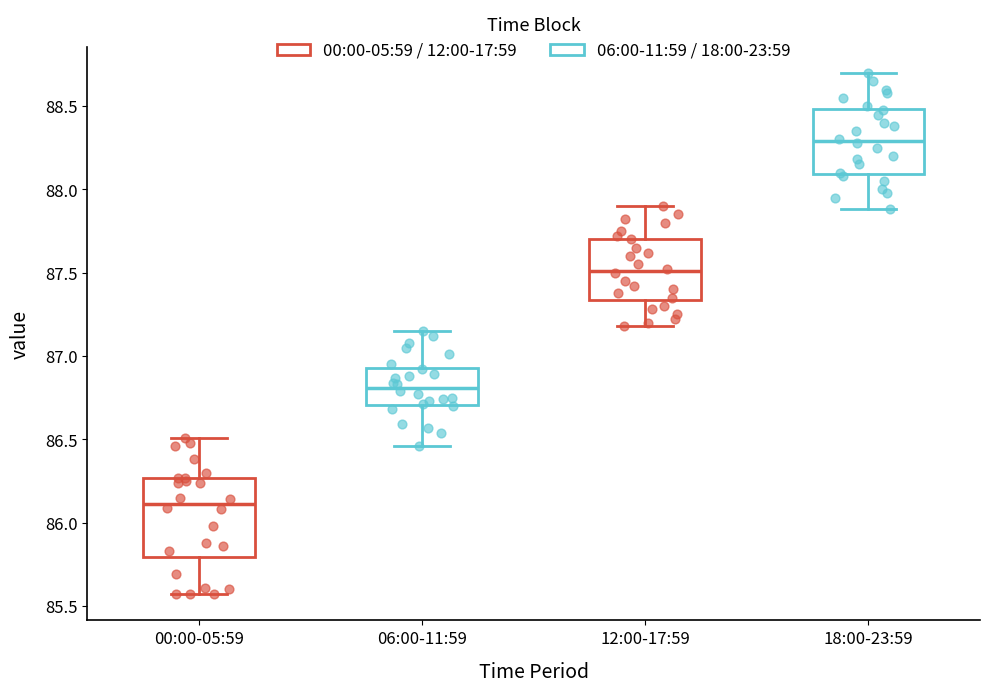

Comparing the boxes themselves (not the whiskers), which one is the tallest?

00:00-05:59